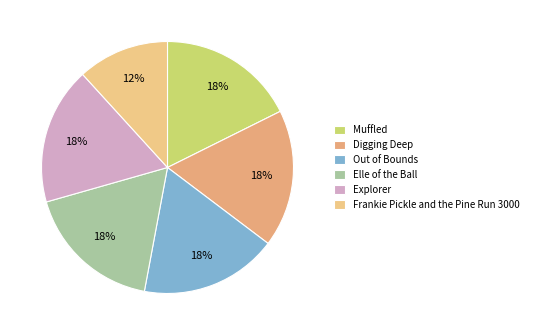

Does Elle of the Ball represent more than half of the total?

No